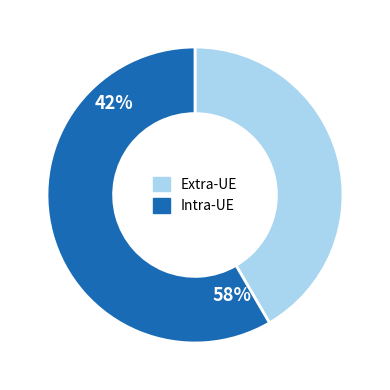

Is there a majority slice in this chart?

Yes